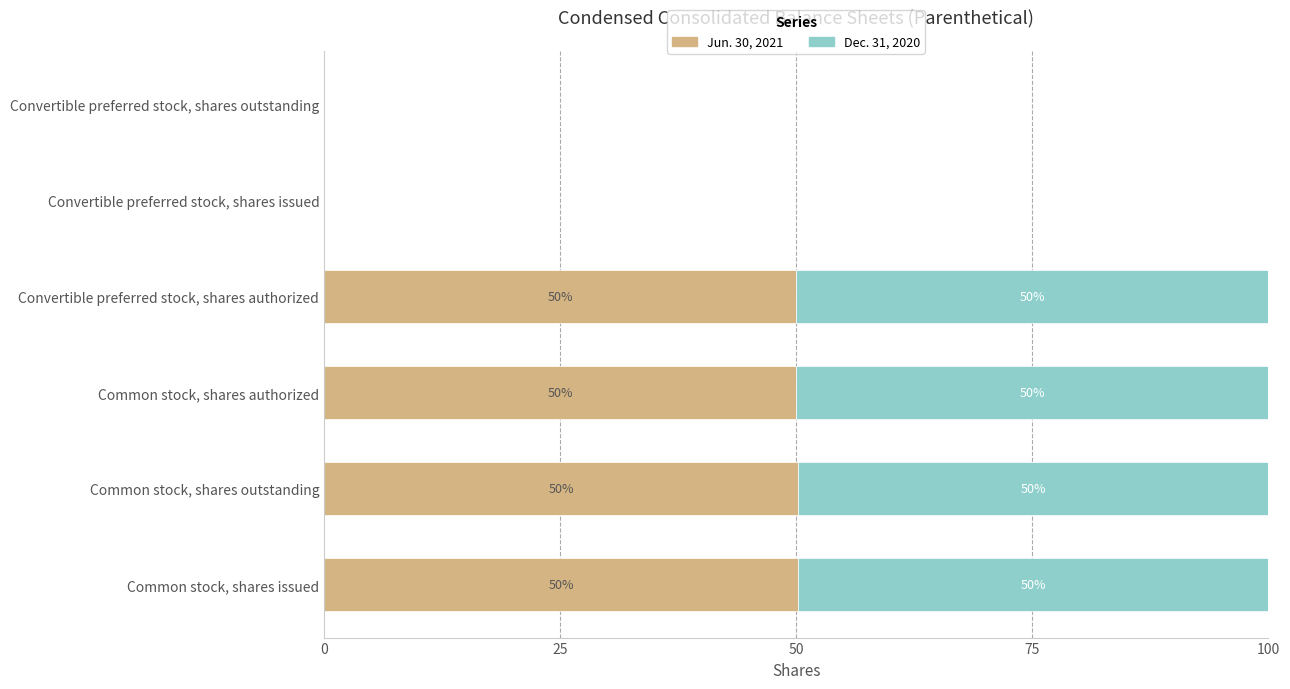

Is it true that Jun. 30, 2021 equals 50.2 at Common stock, shares outstanding?

True